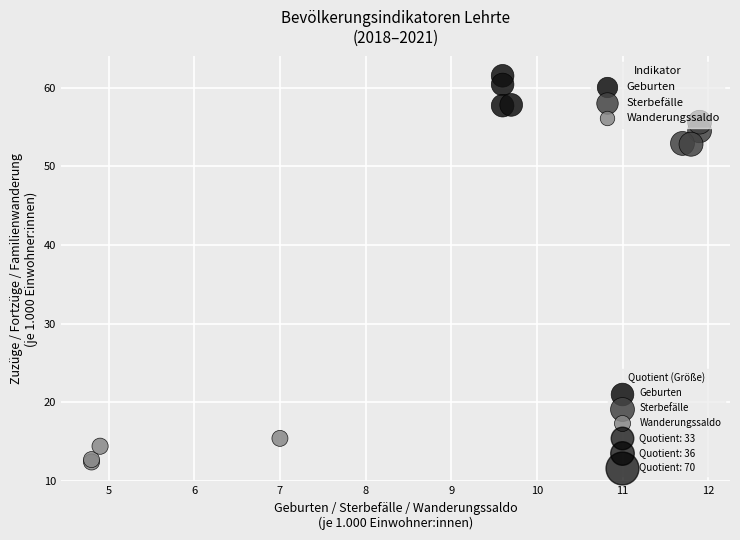

Which series contains the lowest Y value?

Wanderungssaldo